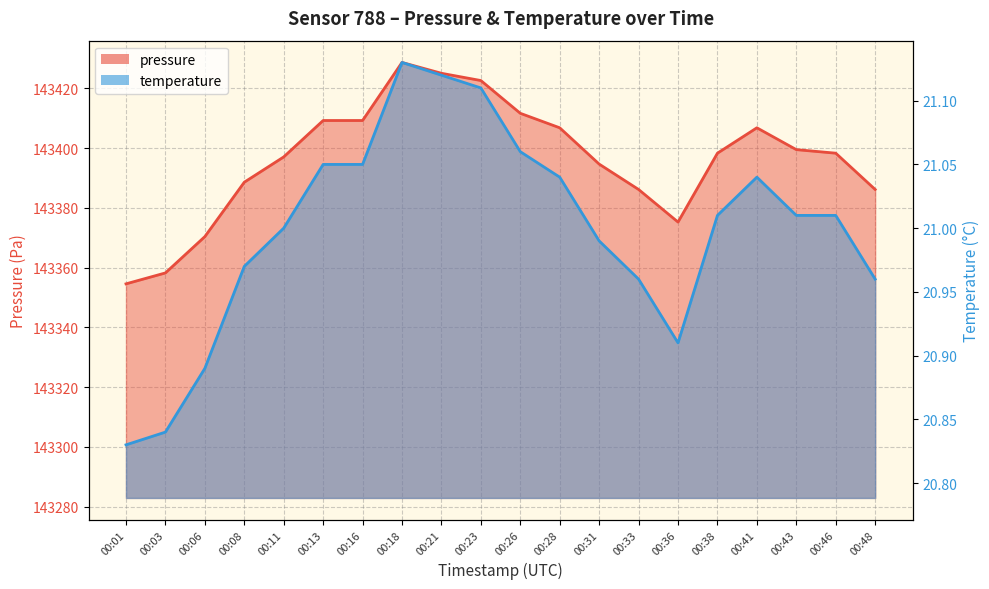

What are all the series names shown in the legend?

pressure, temperature